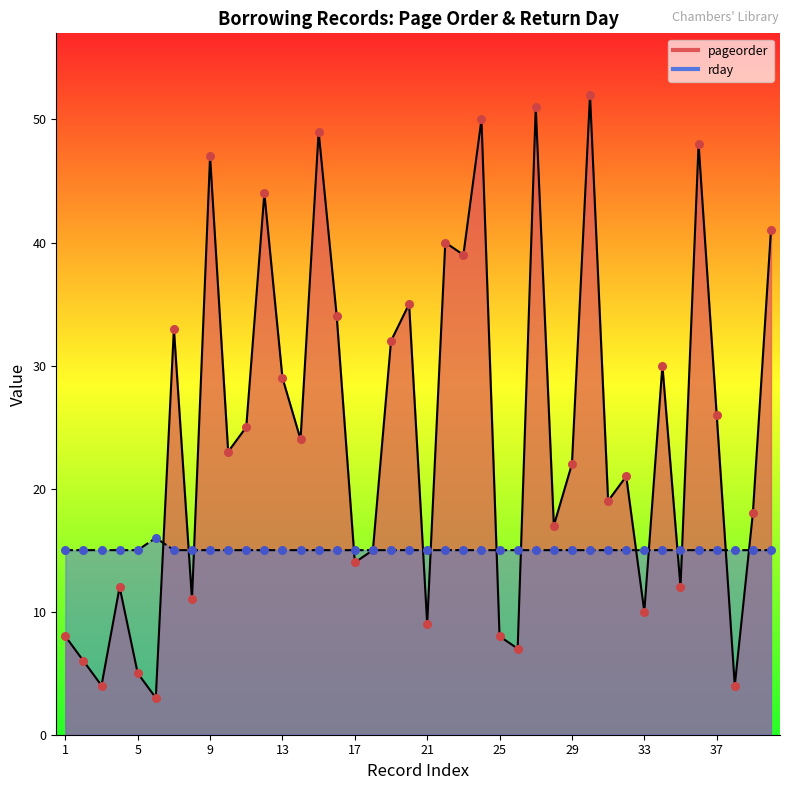

Is the value of rday at 35 greater than the value of pageorder at 38?

Yes